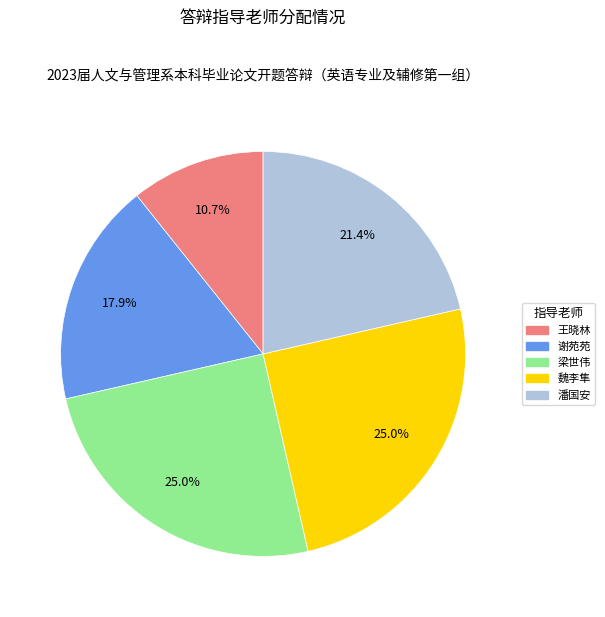

Is there a majority slice in this chart?

No